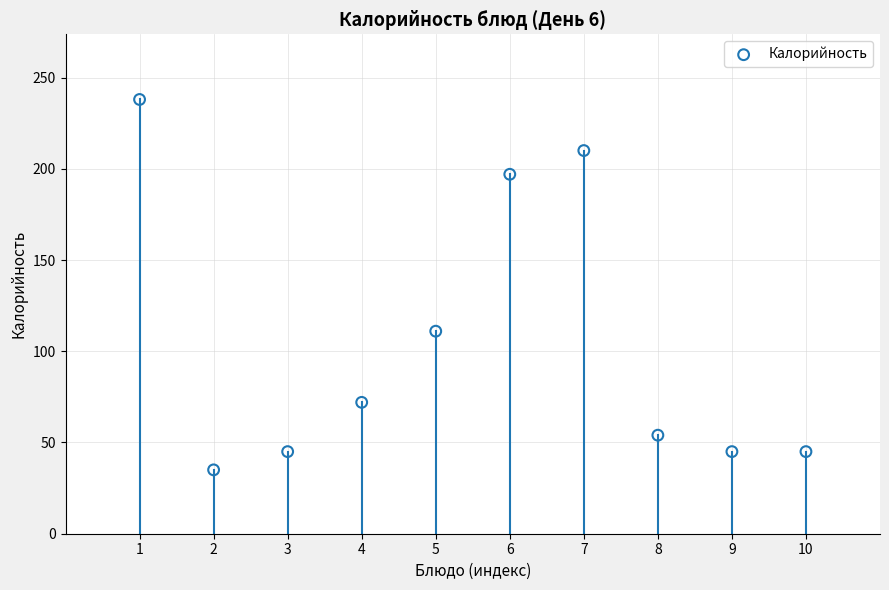

What Y value in the scatter plot is closest to 136?

111